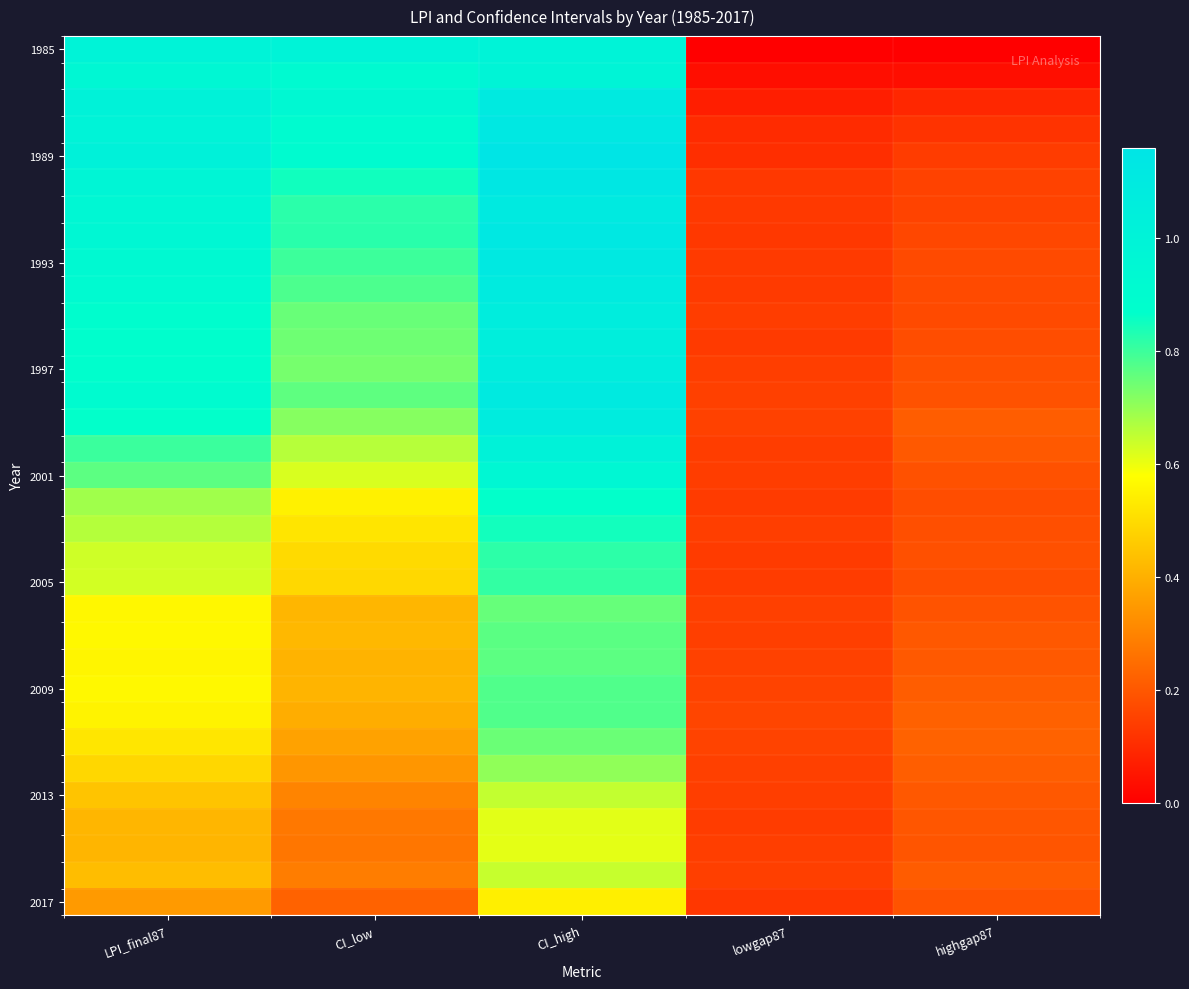

How many distinct data groups are displayed?

33